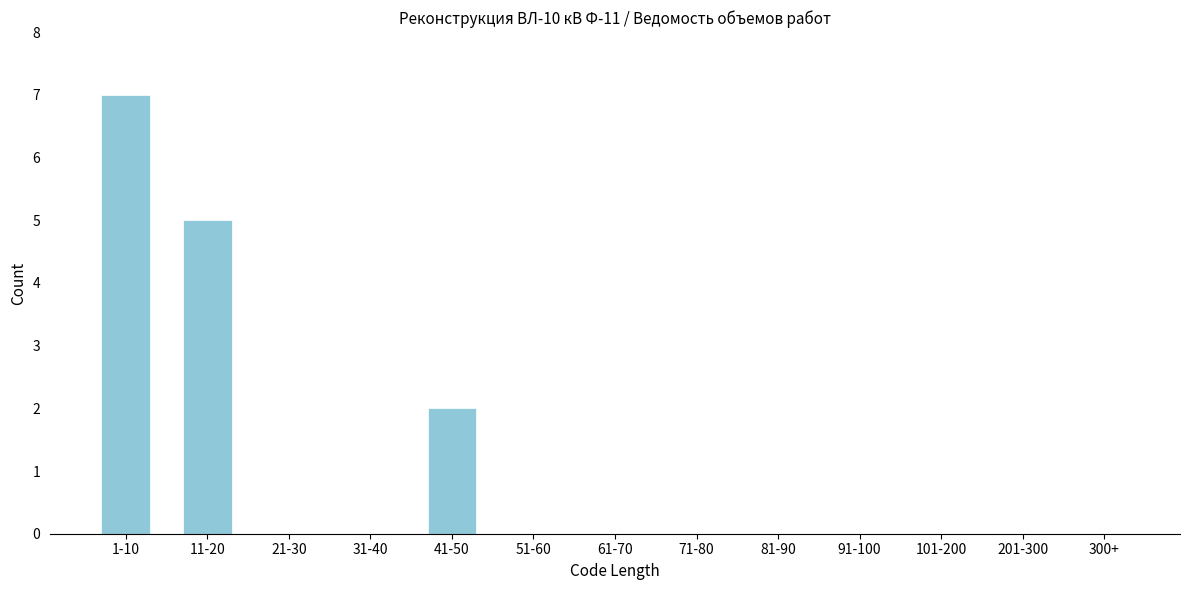

Reading left to right, what are all the values shown in this chart?

1-10=7	11-20=5	21-30=0	31-40=0	41-50=2	51-60=0	61-70=0	71-80=0	81-90=0	91-100=0	101-200=0	201-300=0	300+=0